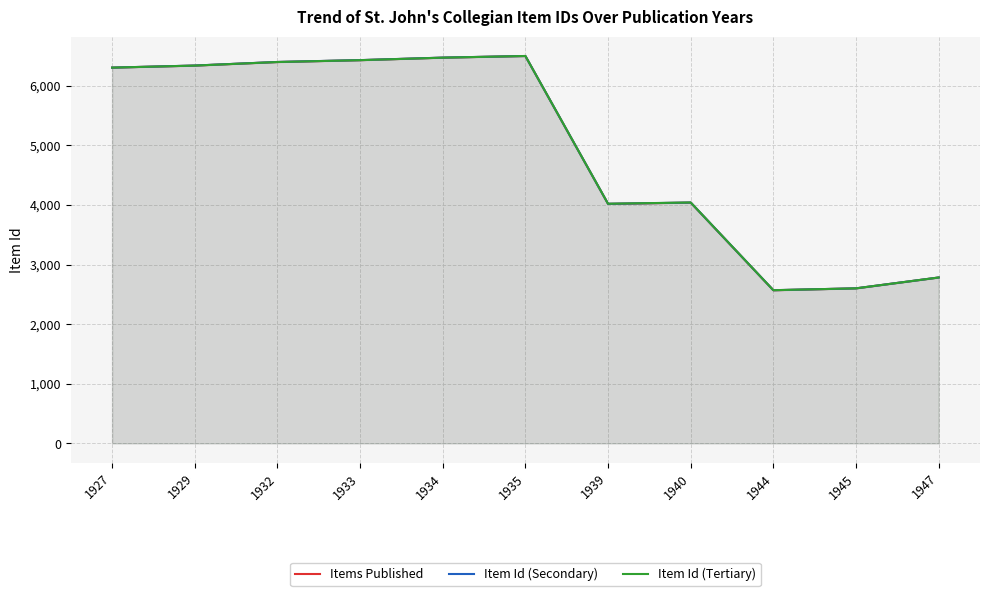

What is the sum of the Item Id (Tertiary) values at 1940 and 1934?

10509